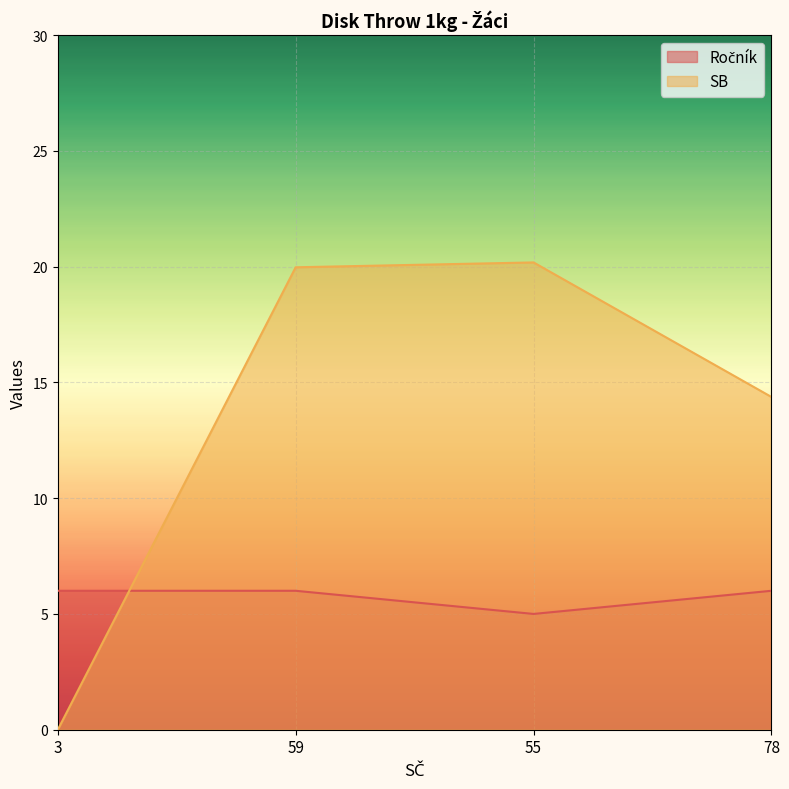

What is the difference between the highest and lowest values at 78?

8.4